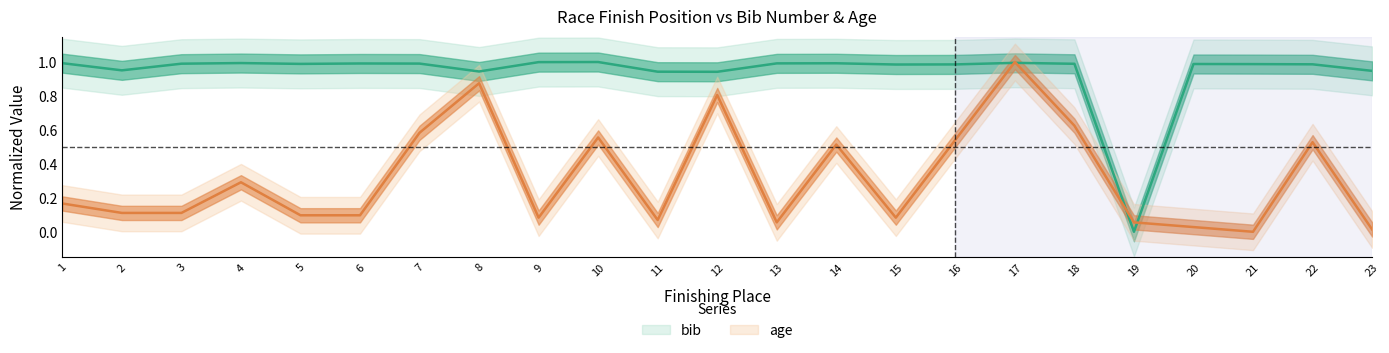

What are all the series names shown in the legend?

bib, age